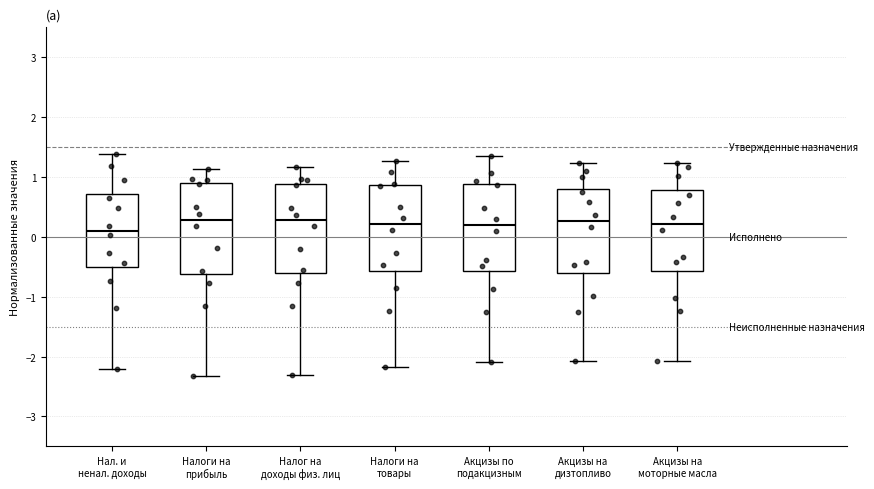

Where does the lower whisker of the box for Нал. и ненал. доходы end on the y-axis? The values are not printed on the chart, so give them approximately, as read against the axis.

-2.2